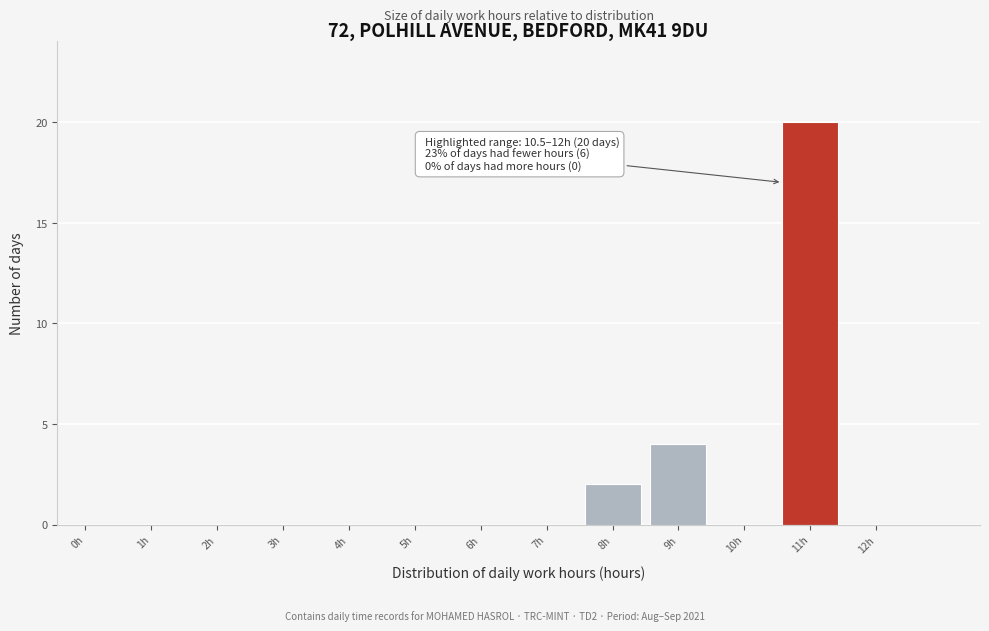

Reading left to right, list all the values displayed in this chart.

0h=0	1h=0	2h=0	3h=0	4h=0	5h=0	6h=0	7h=0	8h=2	9h=4	10h=0	11h=20	12h=0